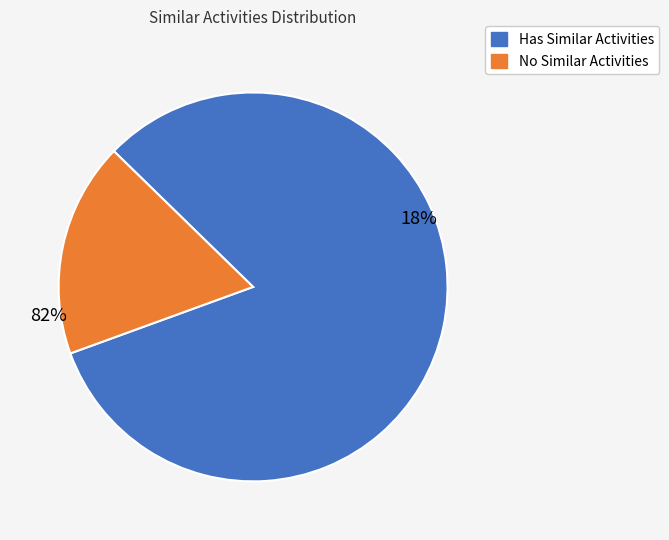

Is Electrical Power-Line Installers the majority of the pie?

No